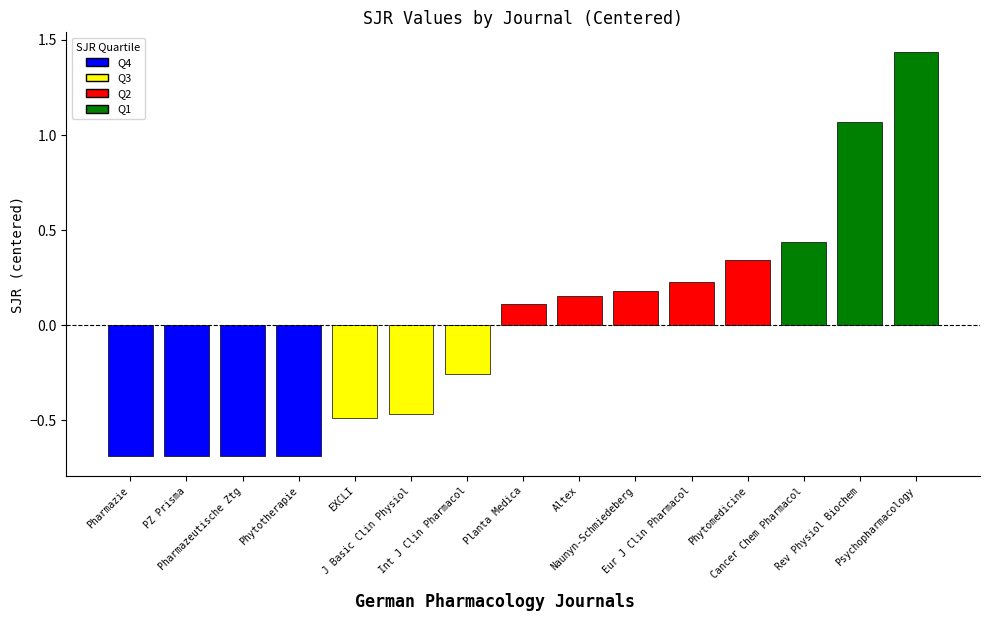

What is the minimum value shown in the chart?

-0.7